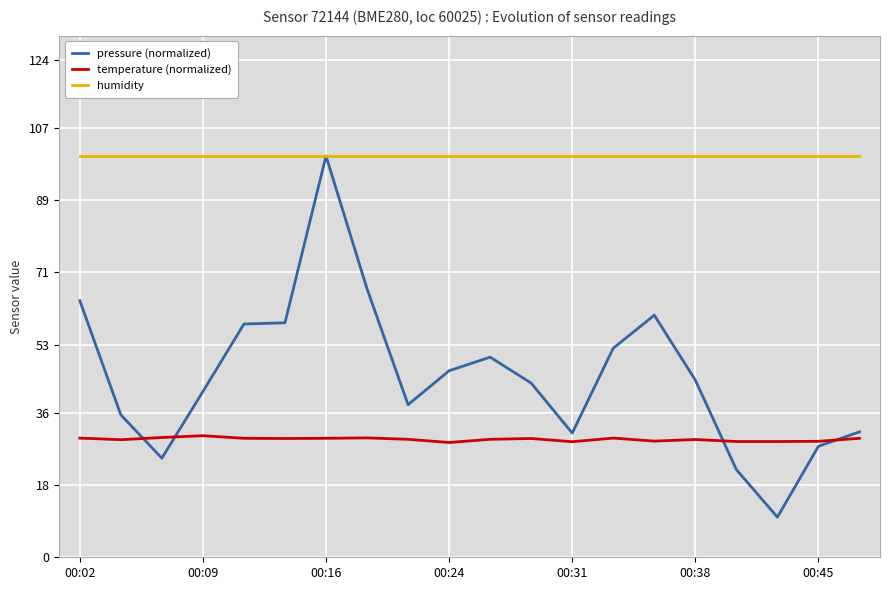

At how many categories does at least one series exceed 62?

20